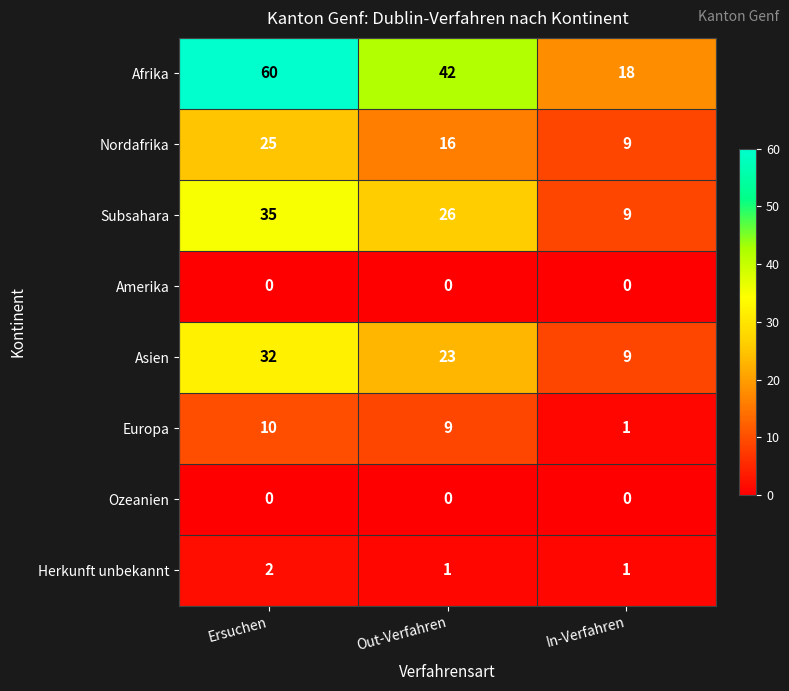

What is the total value across all series at In-Verfahren?

47